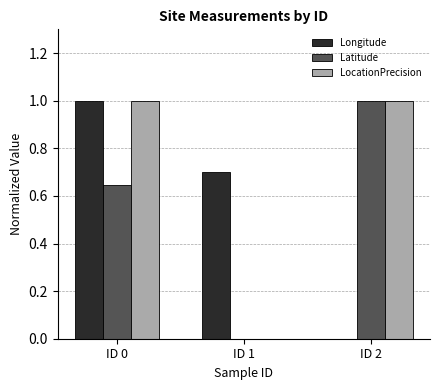

Which series has the largest total across all categories?

LocationPrecision